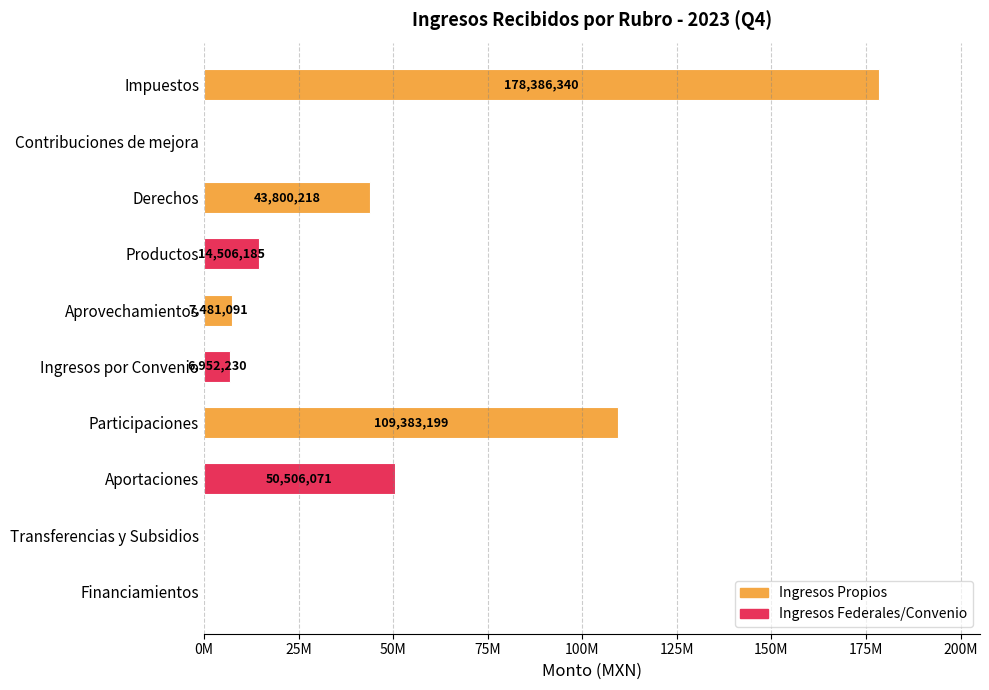

Are the bars horizontal?

Yes